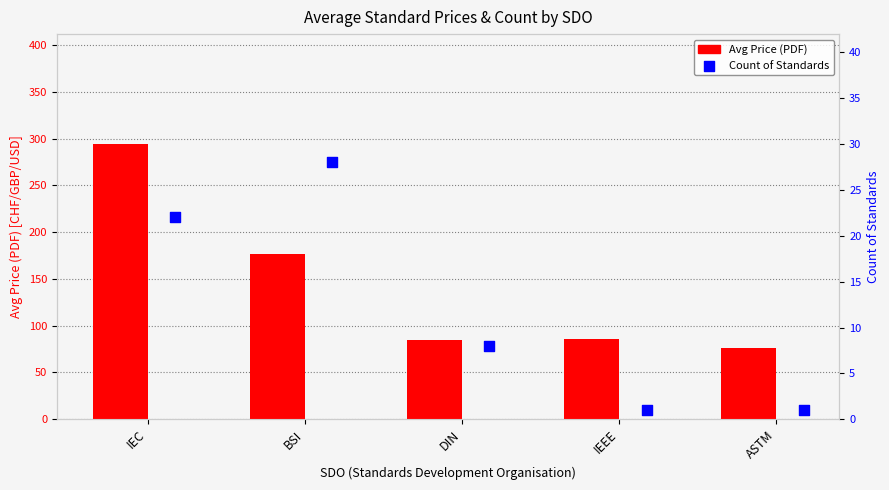

Which series has the largest total across all categories?

Avg Price (PDF)